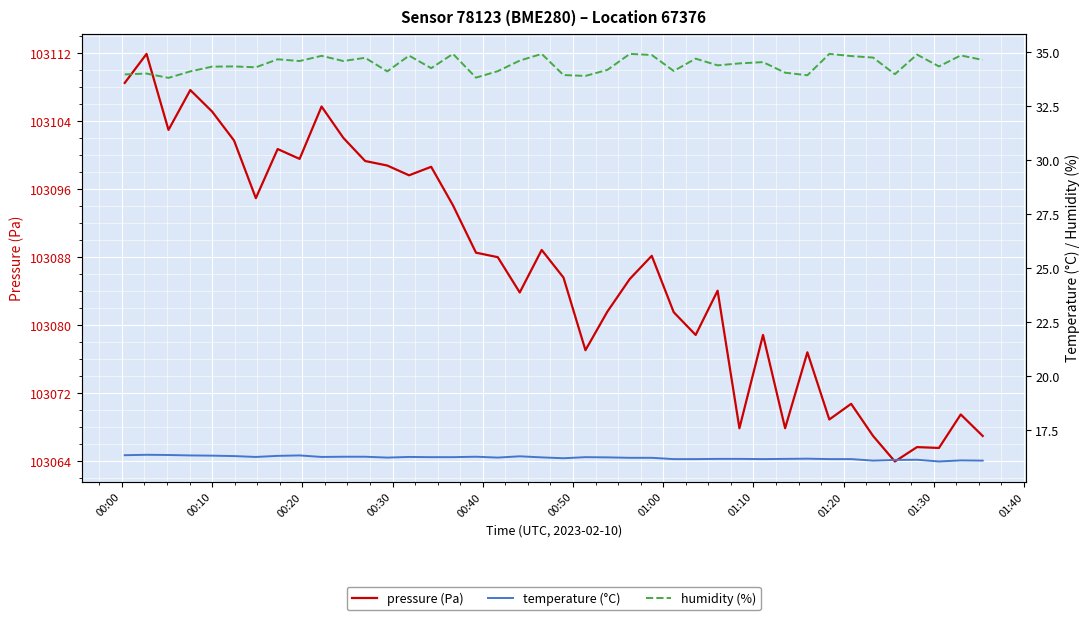

What is the maximum value for pressure (Pa)?

103111.9